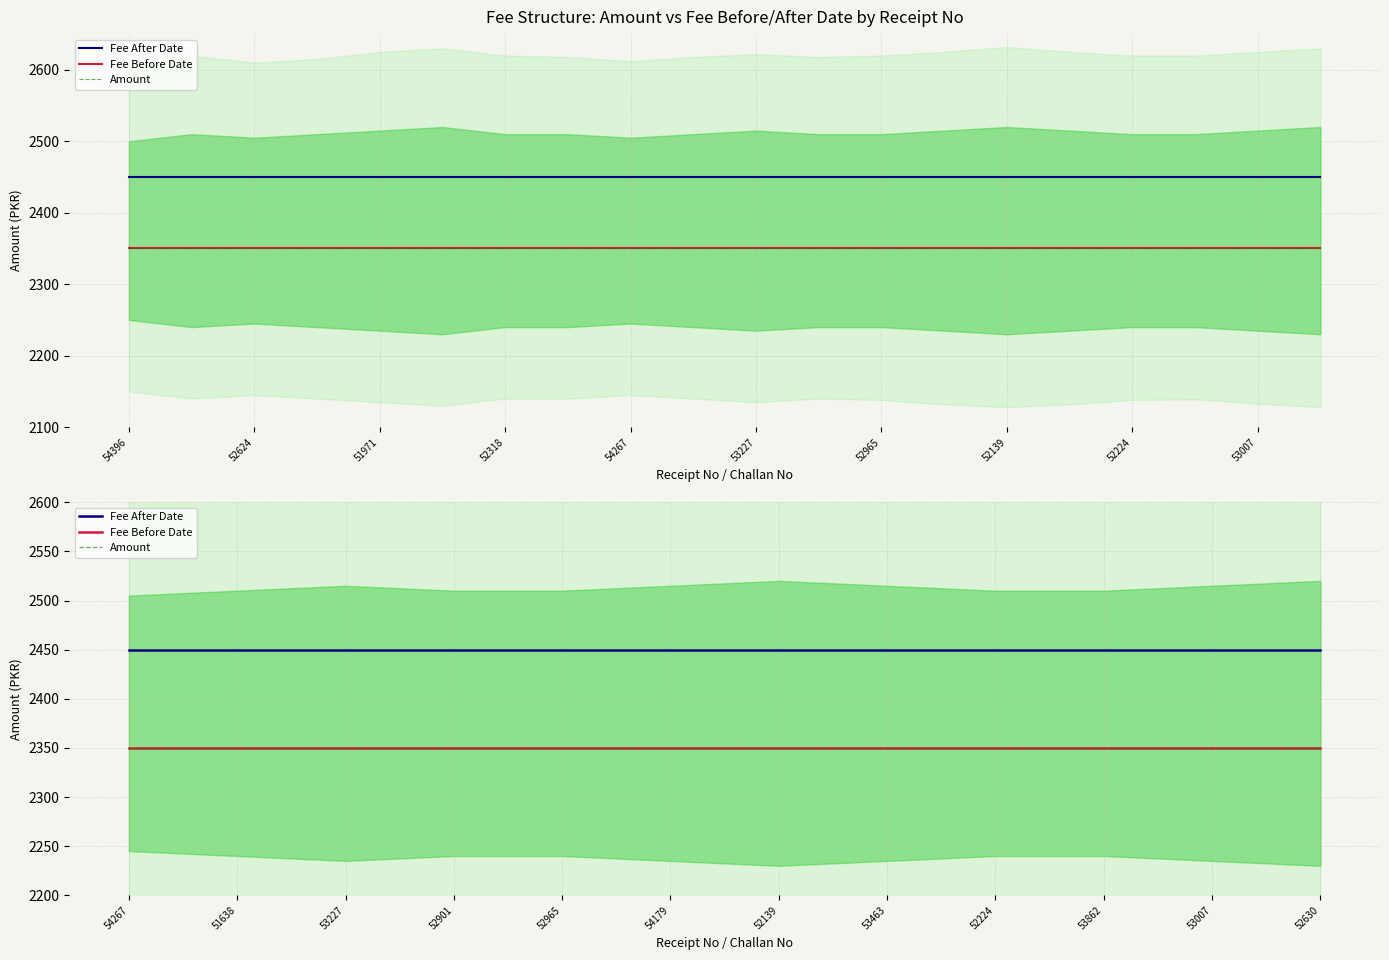

At which category is the sum across all series the highest?

54267